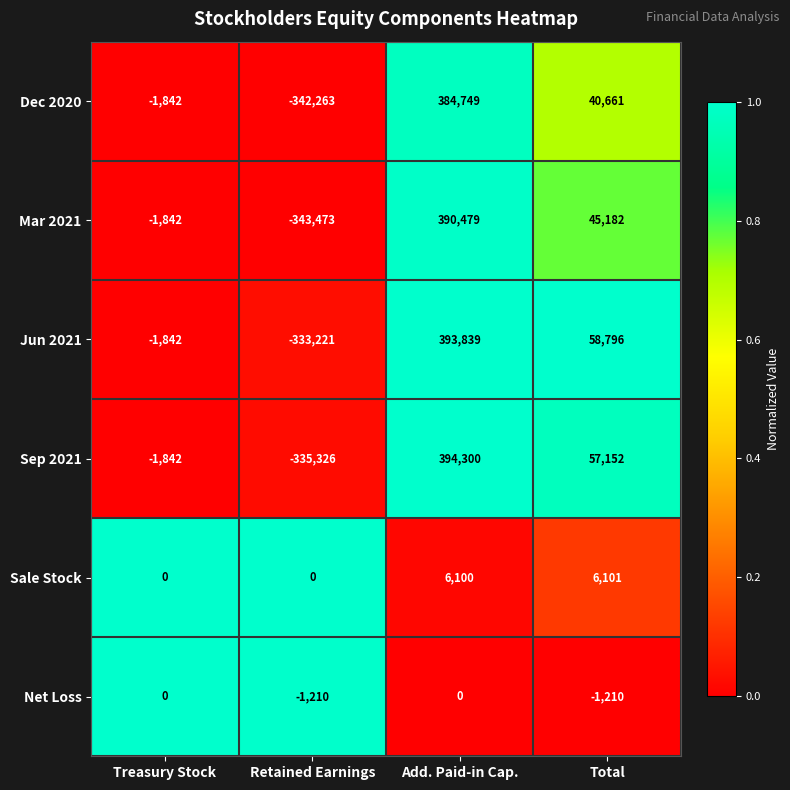

The Jun 2021 series shows -1842 at Treasury Stock. True or false?

True